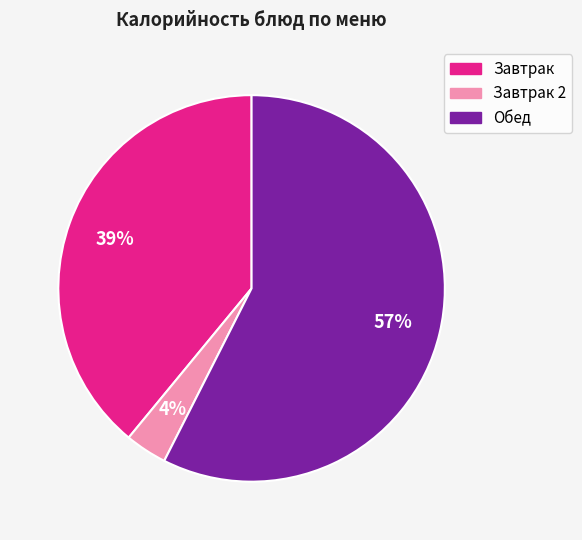

Does any single category account for the majority?

Yes